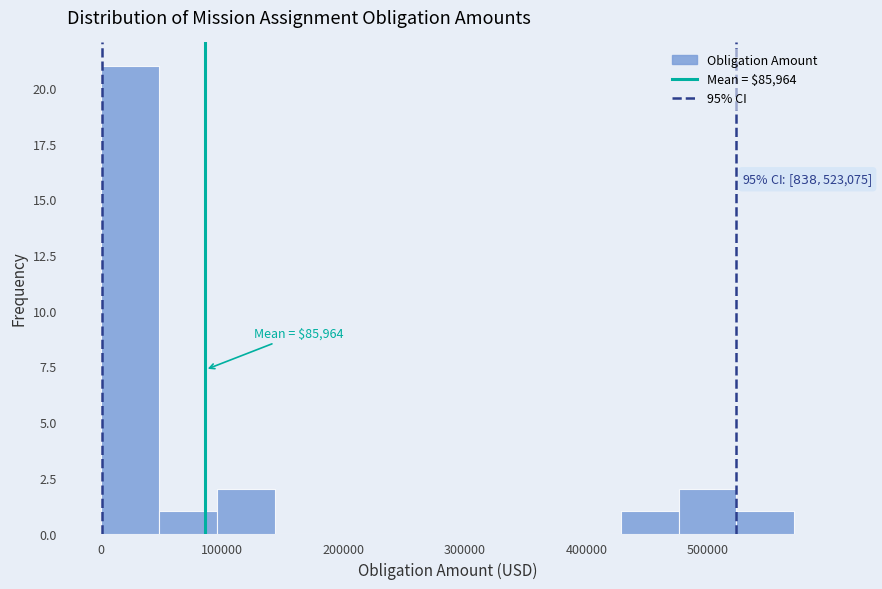

Which range on the x-axis has the tallest bar?

0 to 50000